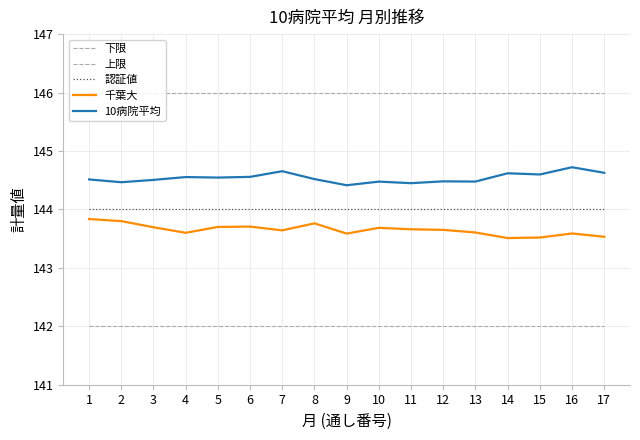

Which series has the largest range (max minus min)?

千葉大